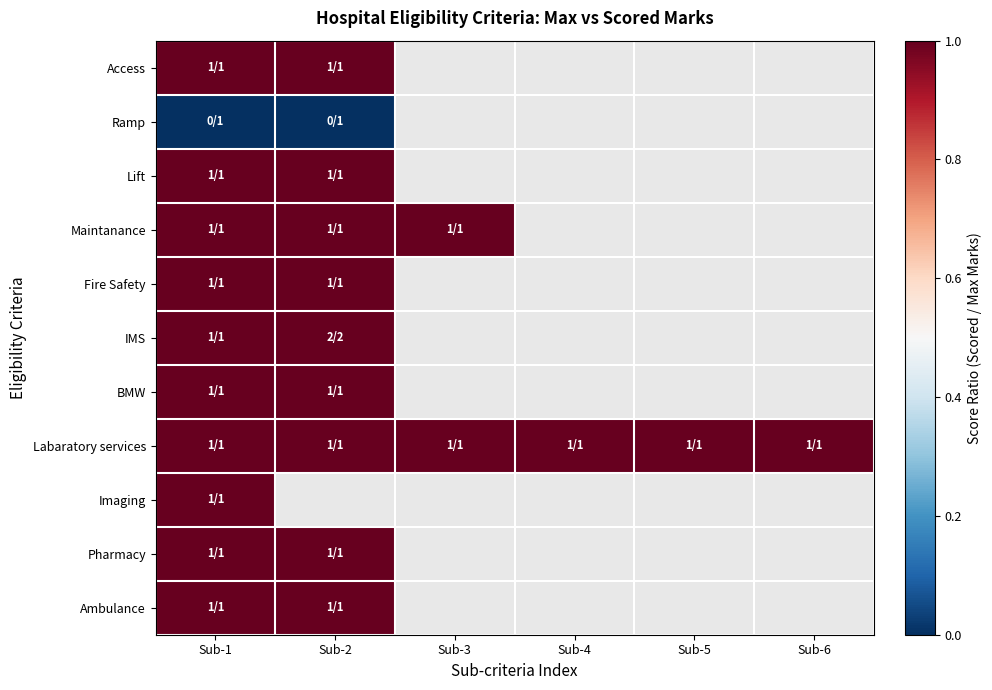

At which category is the sum across all series the highest?

Sub-1